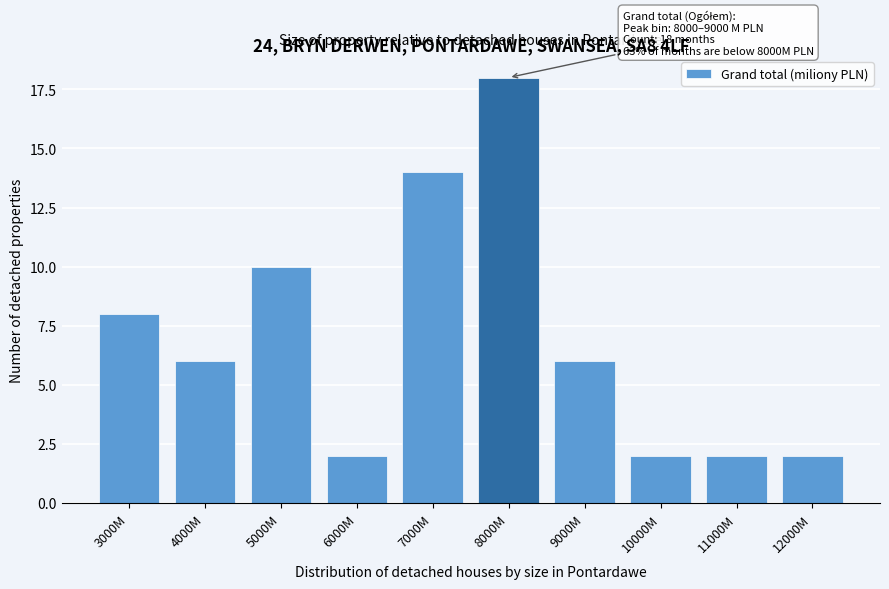

Reading right to left, what are all the values shown in this chart?

2	2	2	6	18	14	2	10	6	8